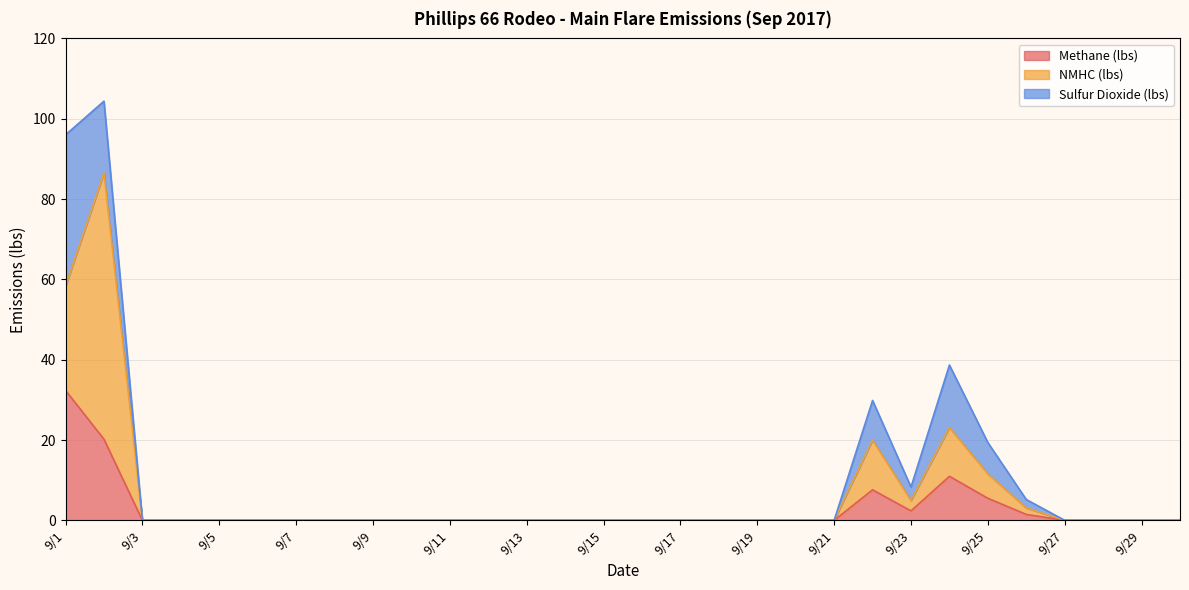

At which category does NMHC (lbs) reach its first local valley?

9/23